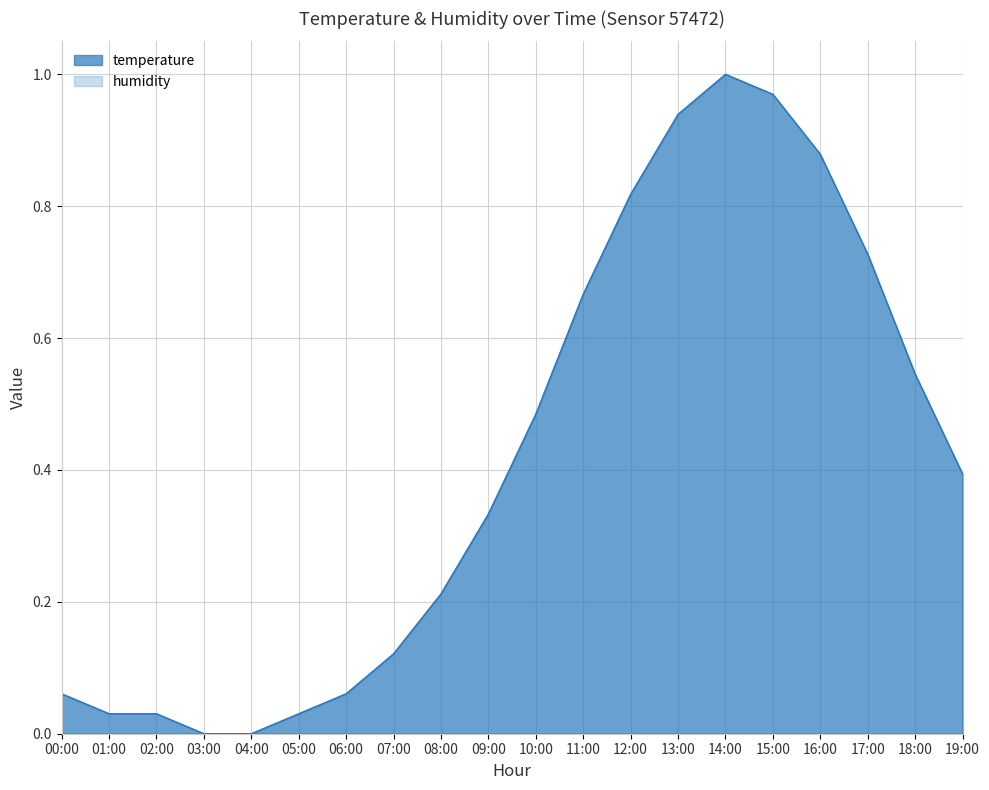

What is the change in value from 01:00 to 08:00?

+0.2